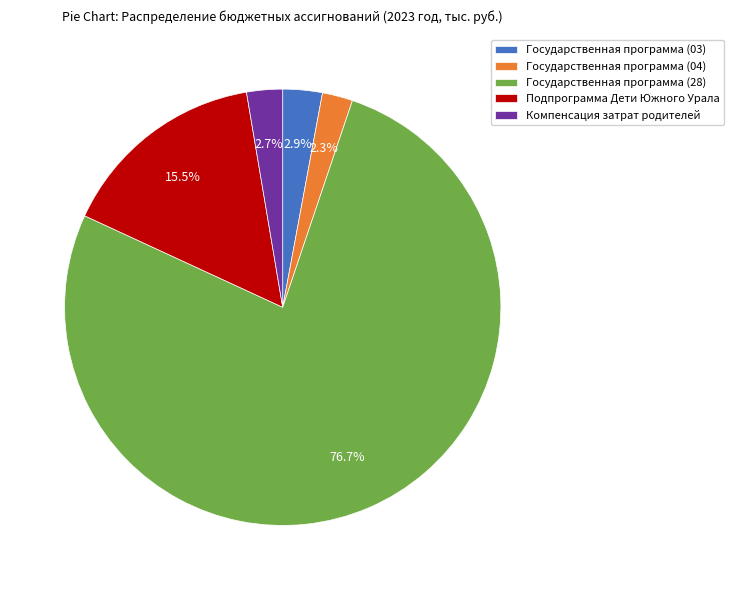

Which has a higher value, Государственная программа (03) or Подпрограмма Дети Южного Урала?

Подпрограмма Дети Южного Урала